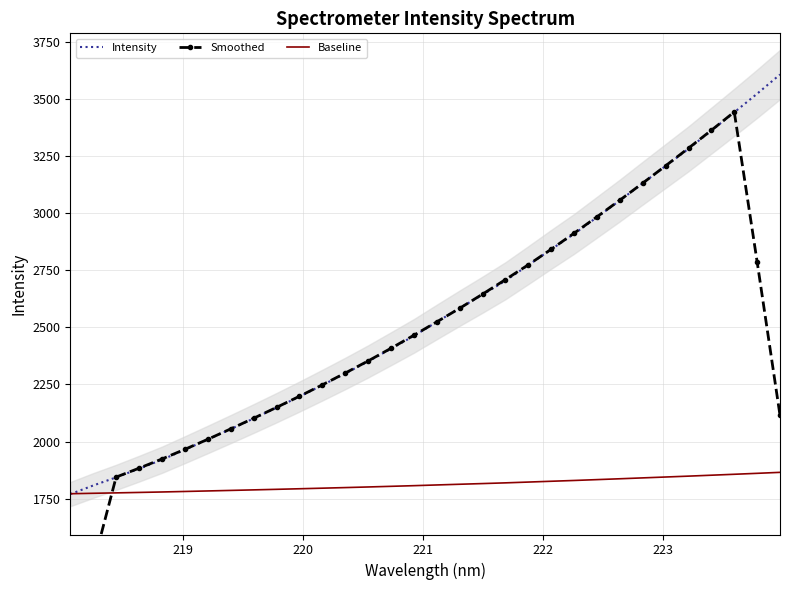

What is the lowest value of the Baseline series?

1771.4